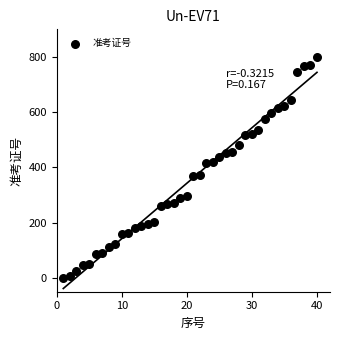

What is the range of Y values (max minus min)?

800.0